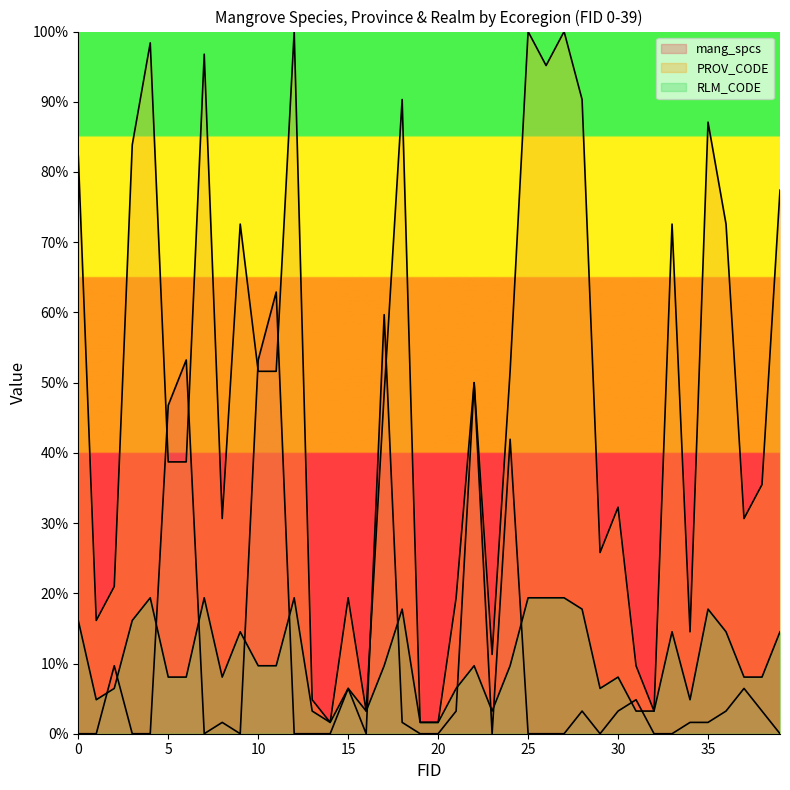

List the labels in order of mang_spcs value, smallest first.

0, 1, 3, 4, 7, 9, 12, 13, 14, 16, 19, 20, 23, 25, 26, 27, 29, 32, 33, 39, 8, 18, 34, 35, 21, 28, 30, 36, 38, 31, 15, 37, 2, 24, 5, 22, 6, 10, 17, 11